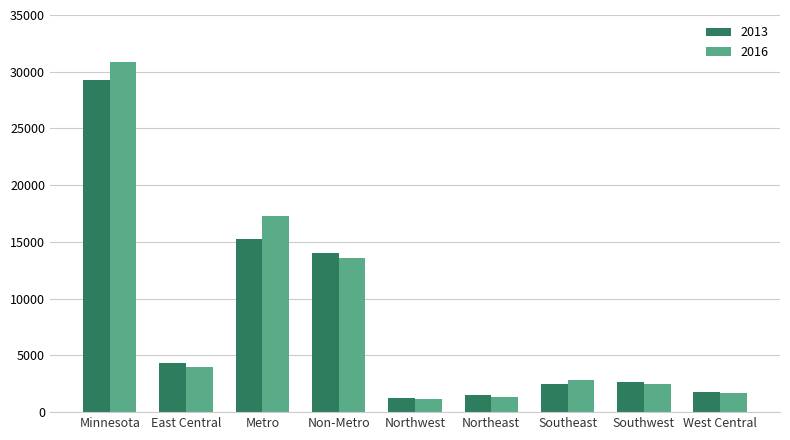

Are the bars grouped side by side (vs. stacked)?

Yes